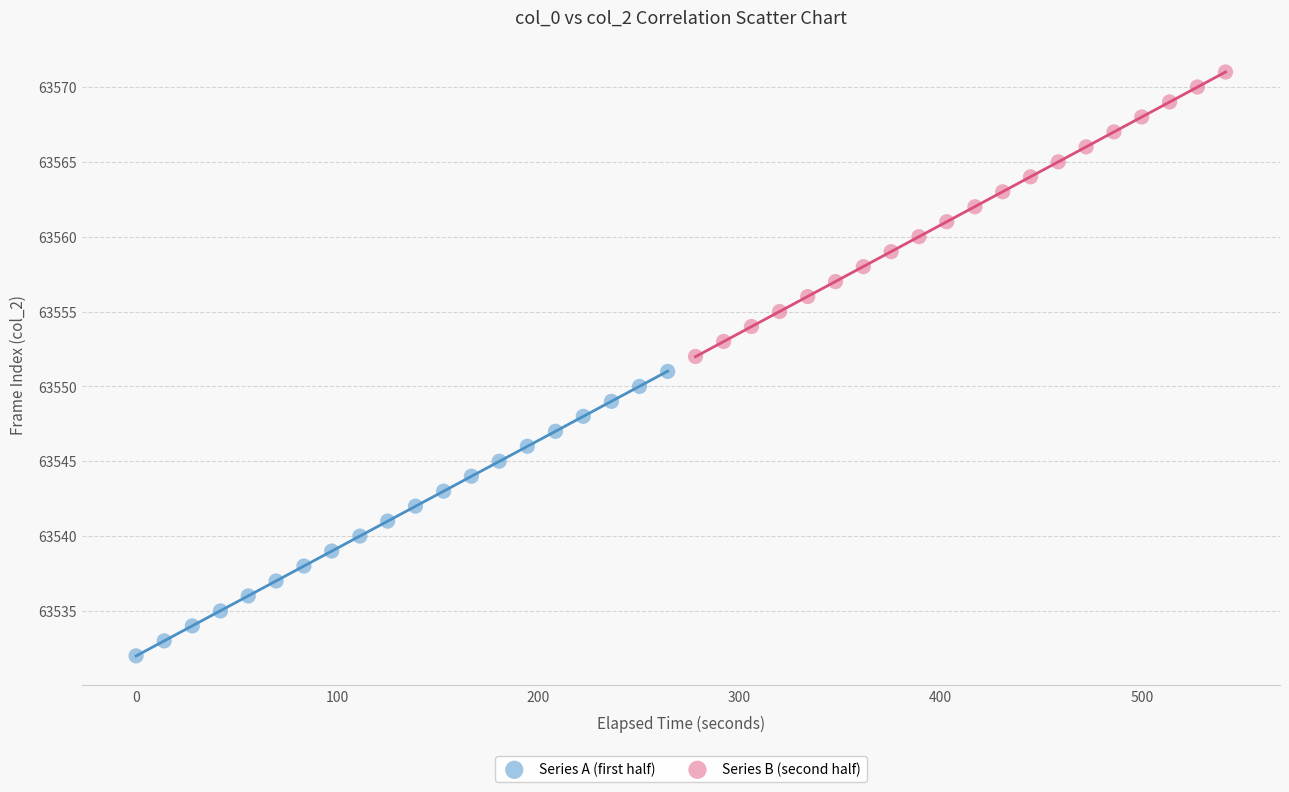

Which series reaches the minimum Y coordinate?

Series A (first half)